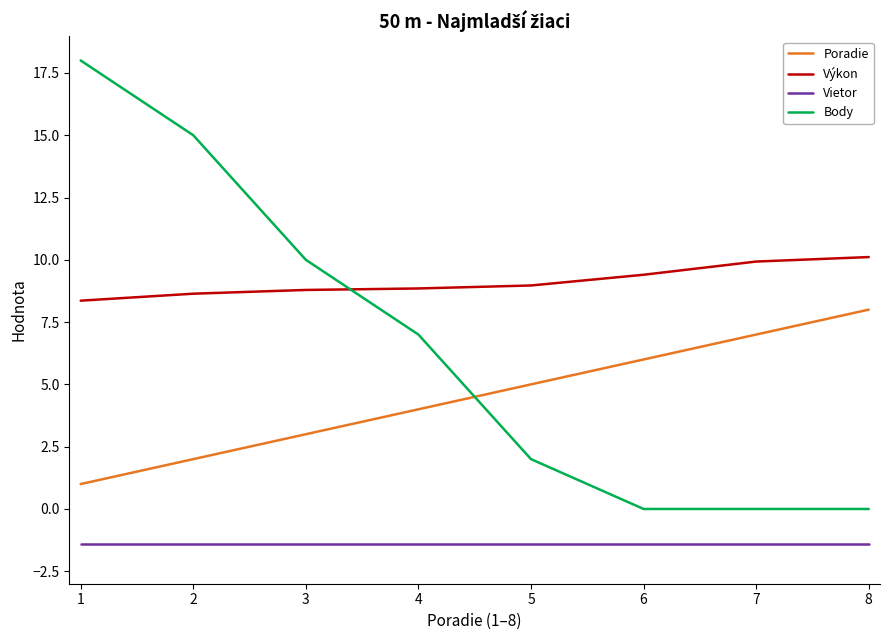

The value of Poradie at 1 is 1.7. True or false?

False